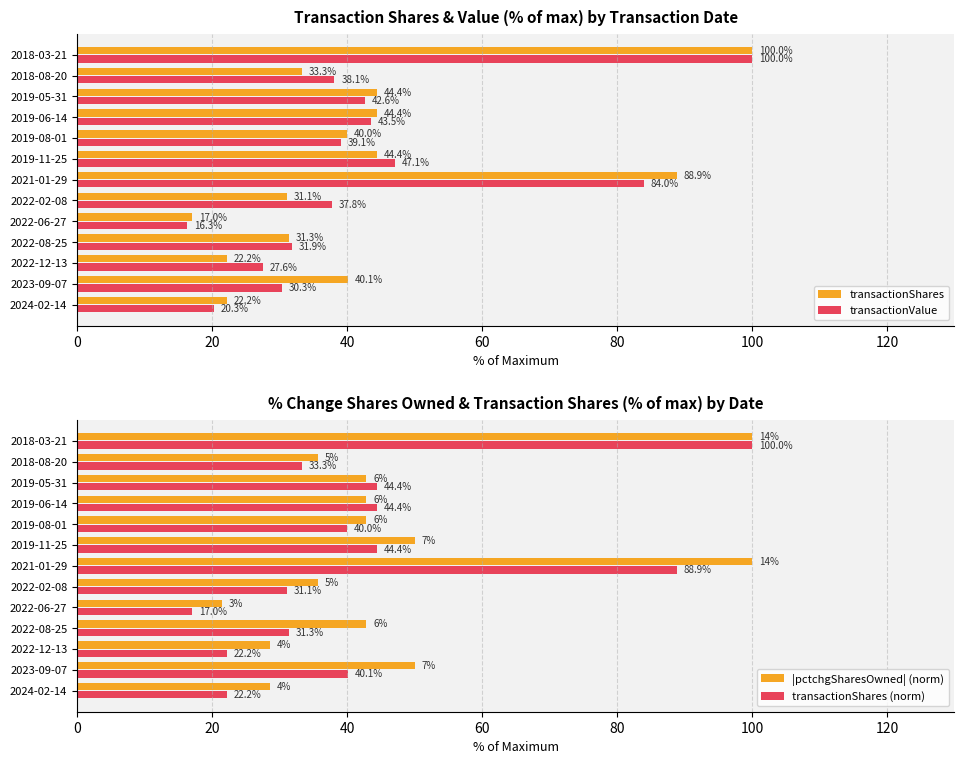

Is the value of transactionShares at 2019-08-01 greater than the value of transactionValue at 2021-01-29?

No